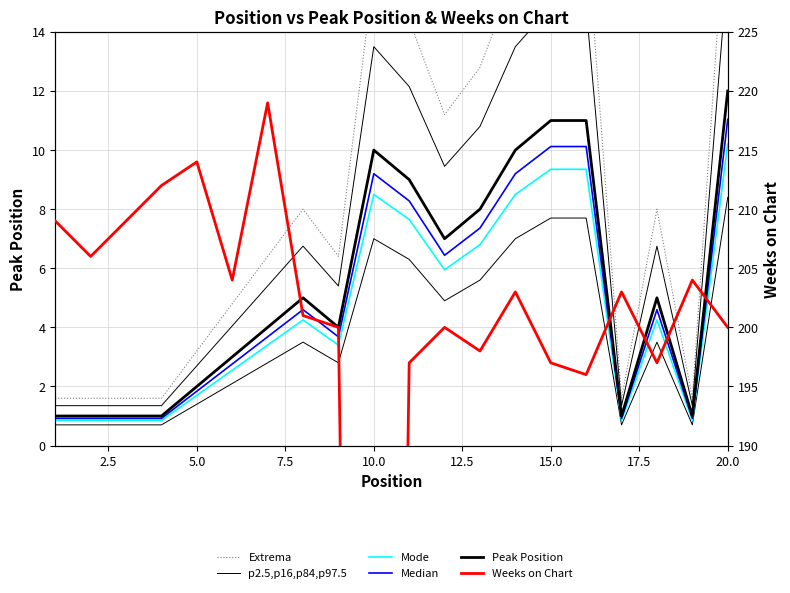

What is the maximum value for Extrema?

19.2